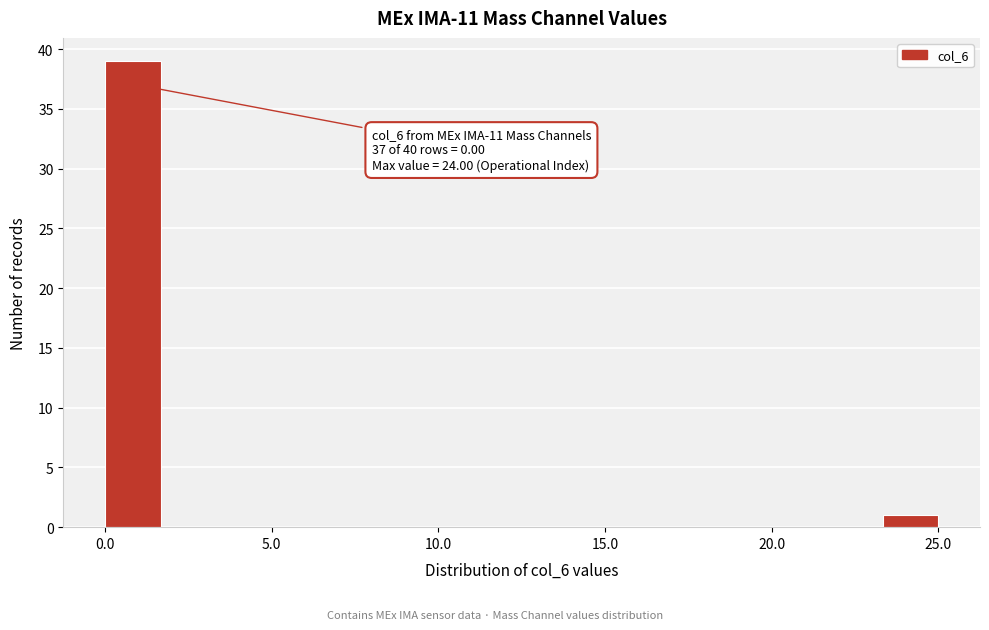

Around what value on the x-axis is the tallest bar? Give the approximate position of its centre, as read against the axis.

1.0